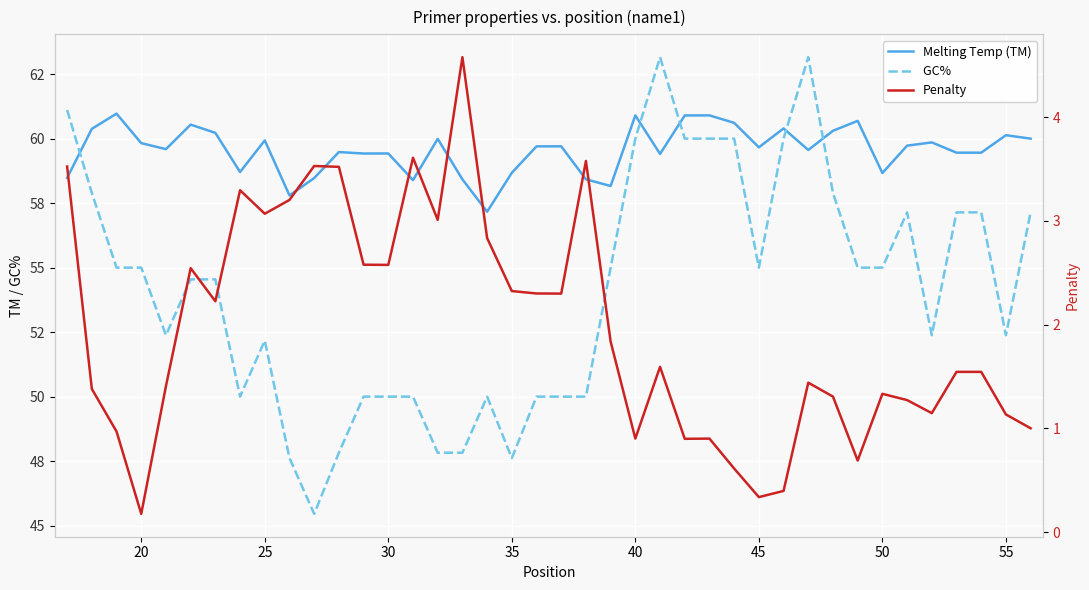

True or false: GC%  has more than 2 interior local peaks.

True